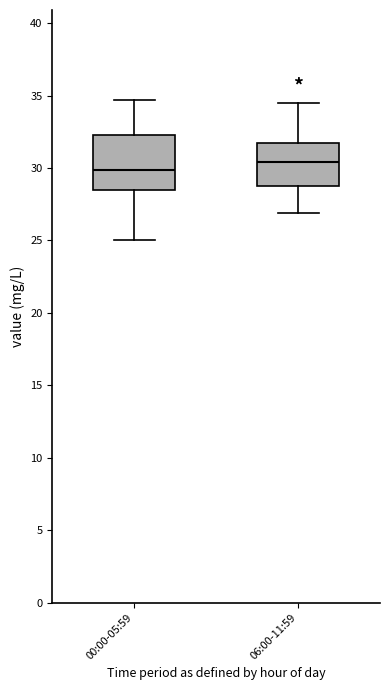

Reading left to right, transcribe this box plot: for each box, give where its median line is, the range the box spans, and where its two whiskers end, as read against the y-axis. The values are not printed on the chart, so give them approximately, as read against the axis.

00:00-05:59: median 30.0, box 28.5 to 32.5, whiskers 25.0 to 34.5
06:00-11:59: median 30.5, box 29.0 to 31.5, whiskers 27.0 to 34.5